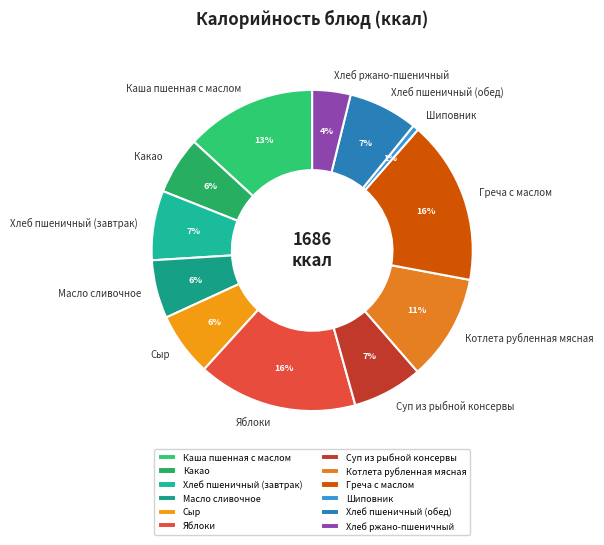

Do Греча с маслом and Сыр together represent more than half of the pie?

No